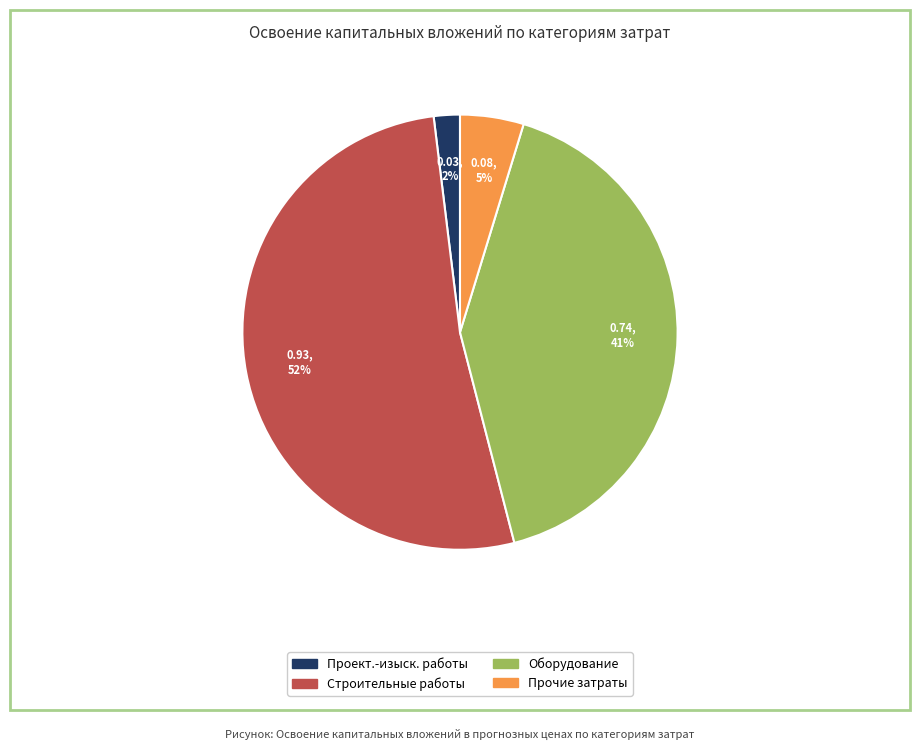

To the nearest percent, what is the difference between the largest and smallest slice percentages?

50%